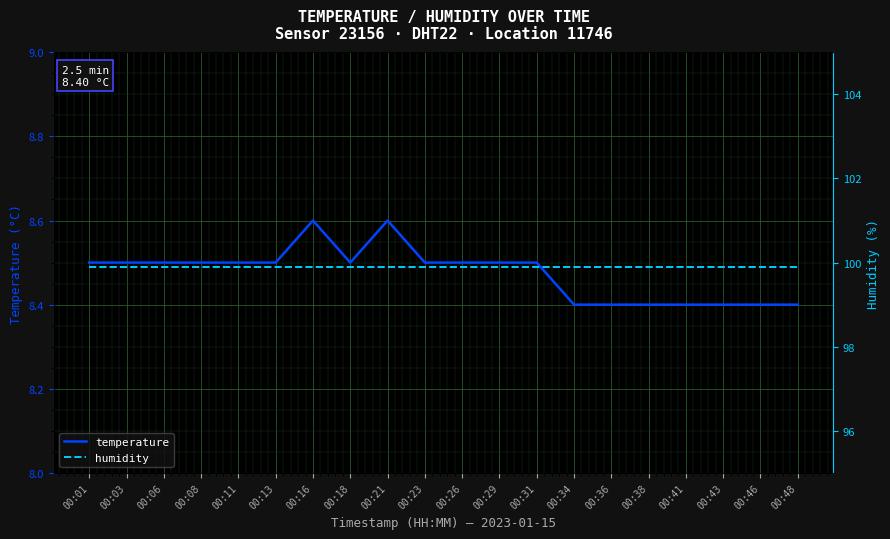

What is the value of the temperature point at the 5th from the left?

8.5